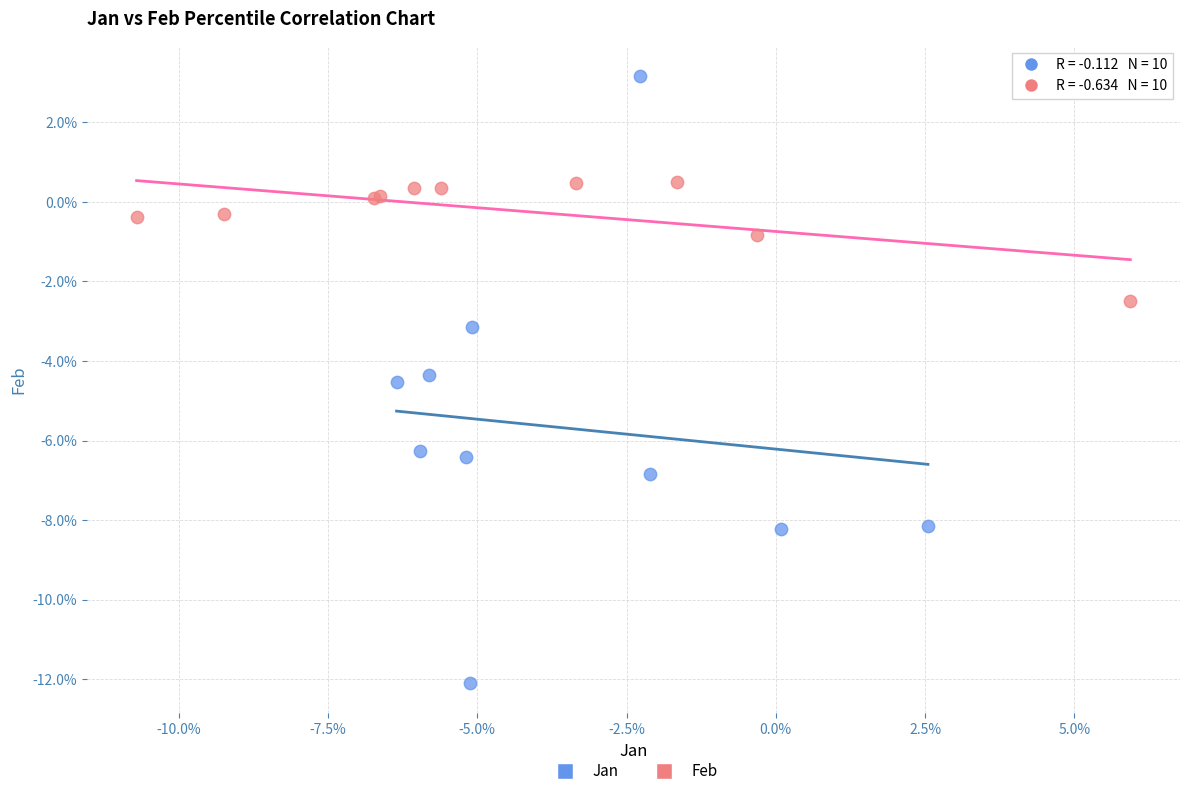

What are all the series names shown in the legend?

Jan, Feb